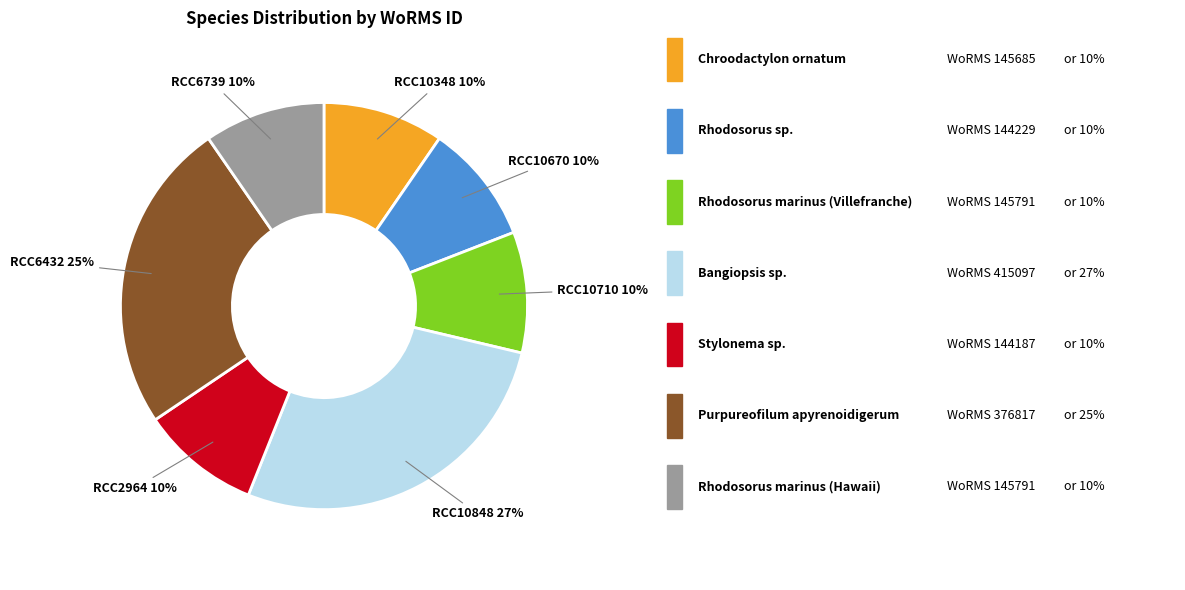

To the nearest percent, what is the average slice percentage?

14%